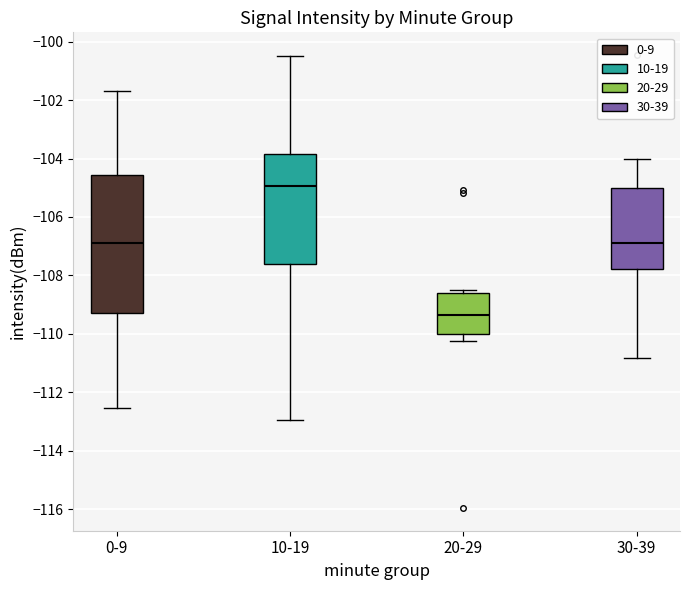

Where does the upper whisker of the box for 0-9 end on the y-axis? The values are not printed on the chart, so give them approximately, as read against the axis.

-101.6